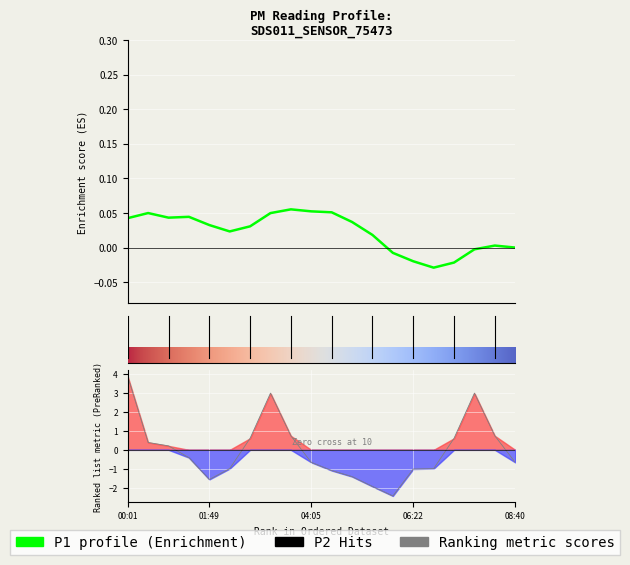

Where is the data nearest to the value 0?

00:54